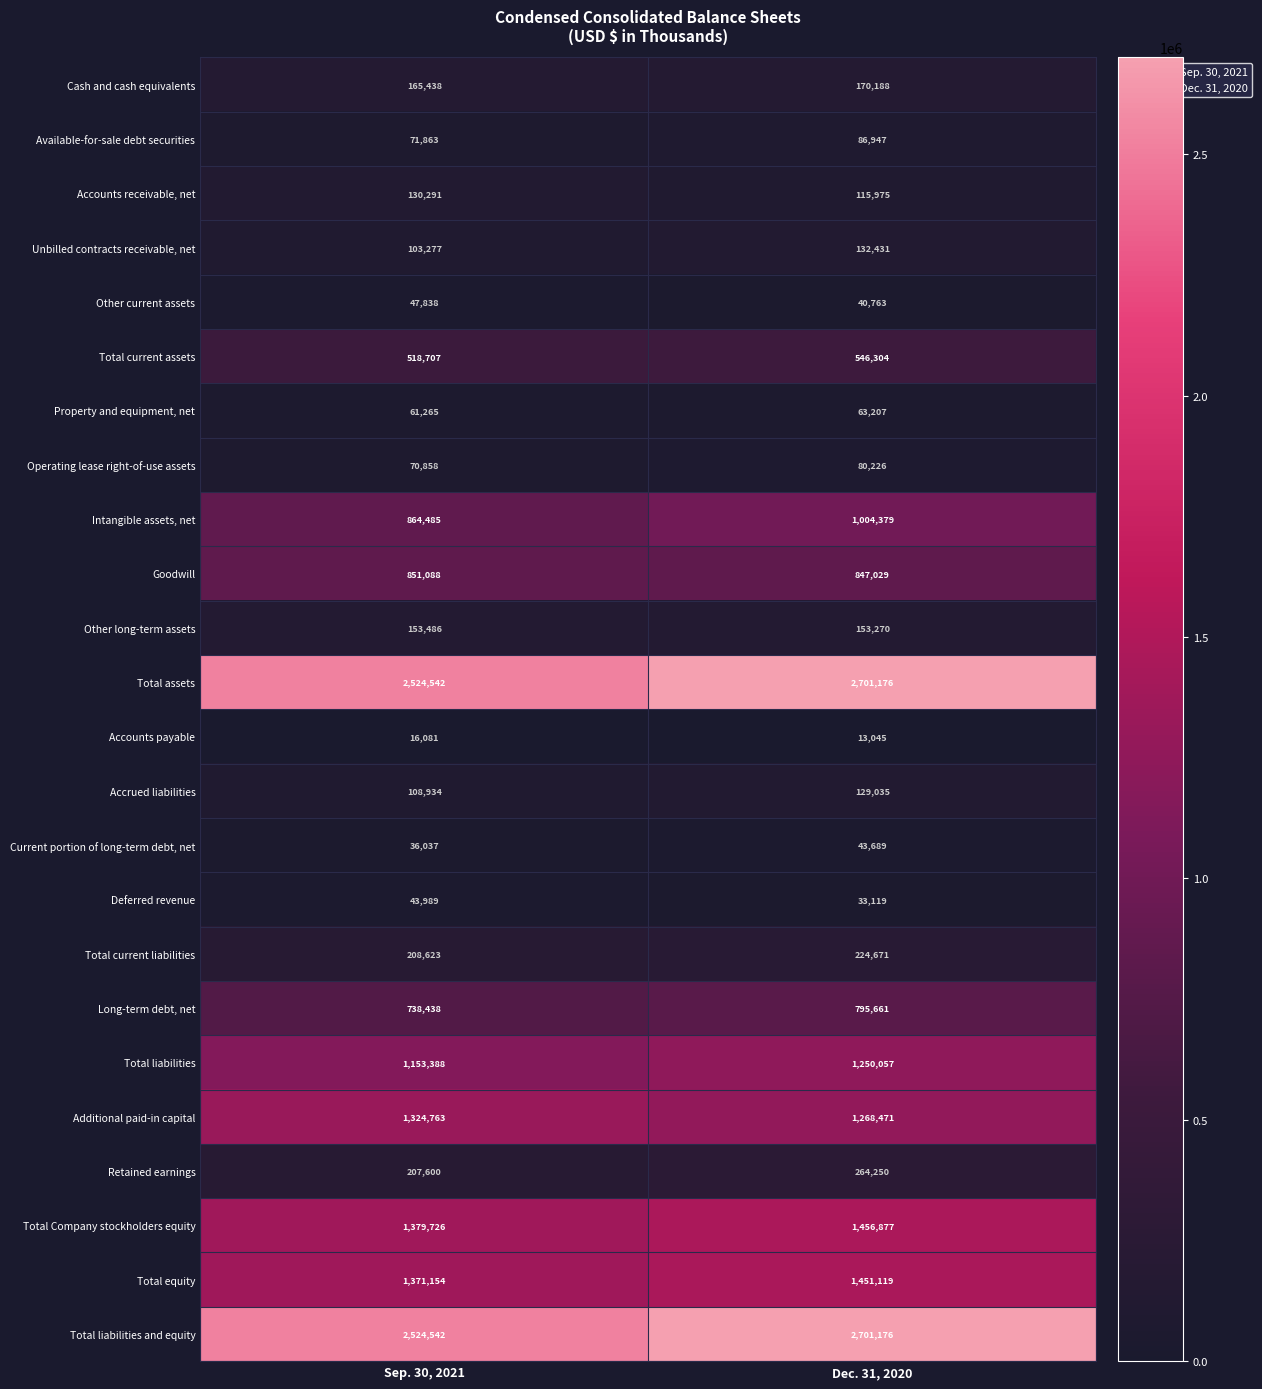

What is the minimum value shown in the chart?

13045